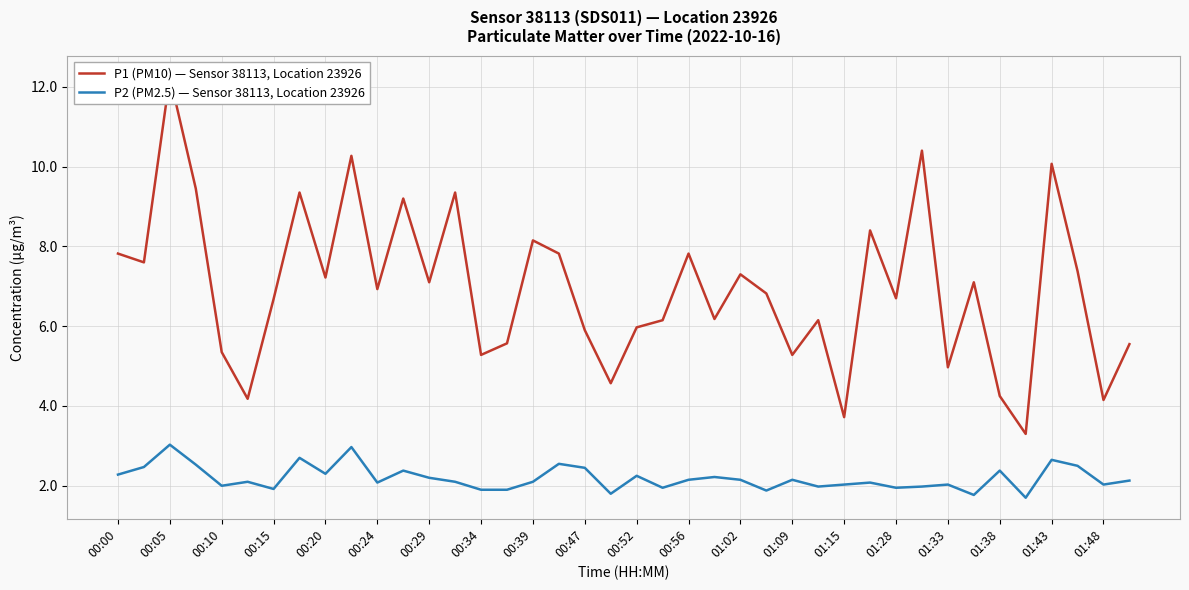

What is the minimum value for P2 (PM2.5) — Sensor 38113, Location 23926?

1.7